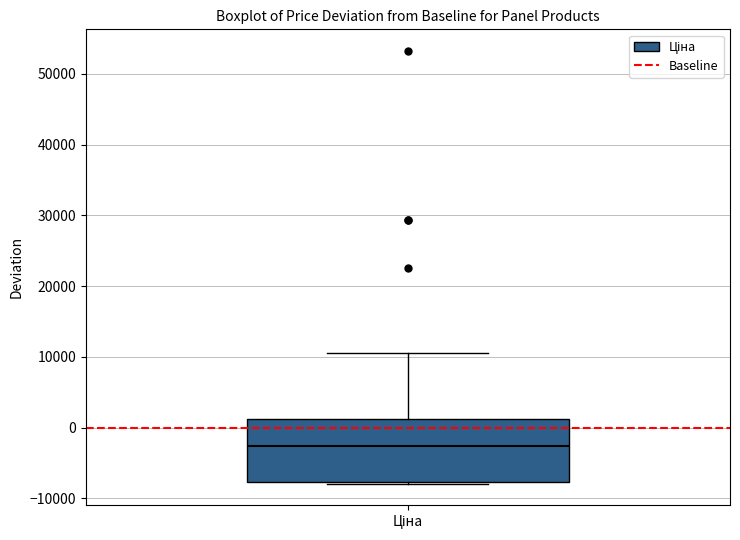

Where does the upper whisker of the box for Ціна end on the y-axis? The values are not printed on the chart, so give them approximately, as read against the axis.

11000